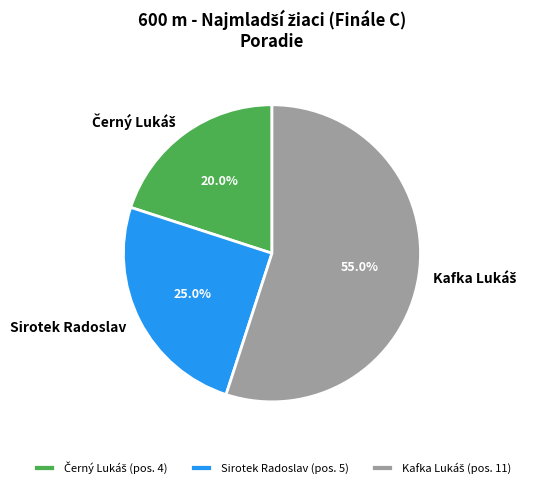

To the nearest percent, what is the difference between the largest and smallest slice percentages?

35%